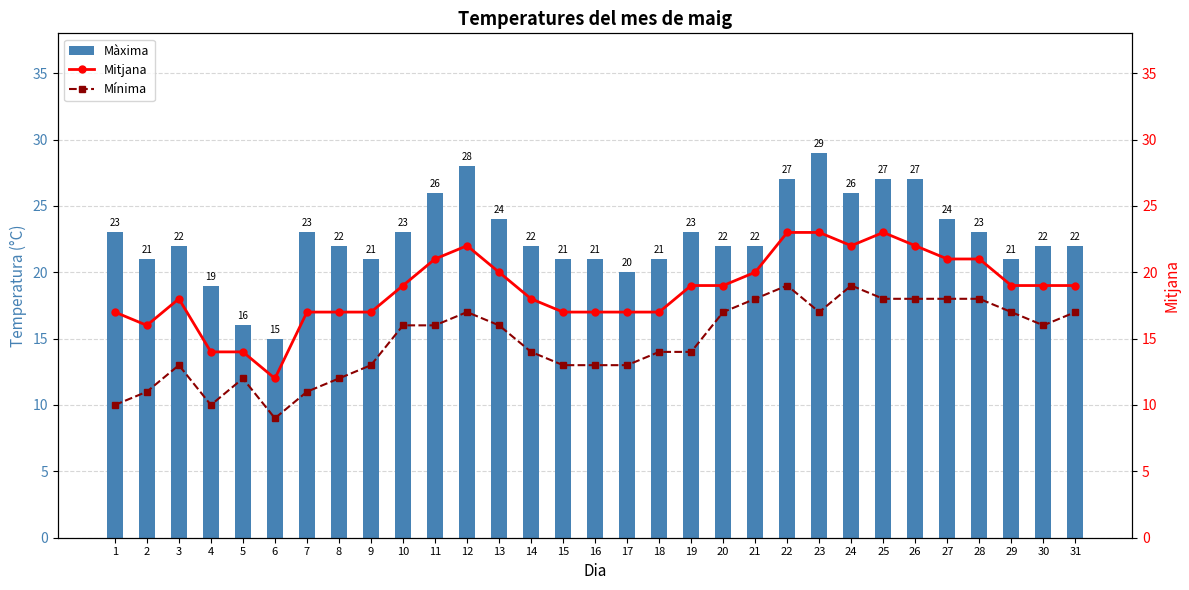

What is the sum of all Mitjana values?

580